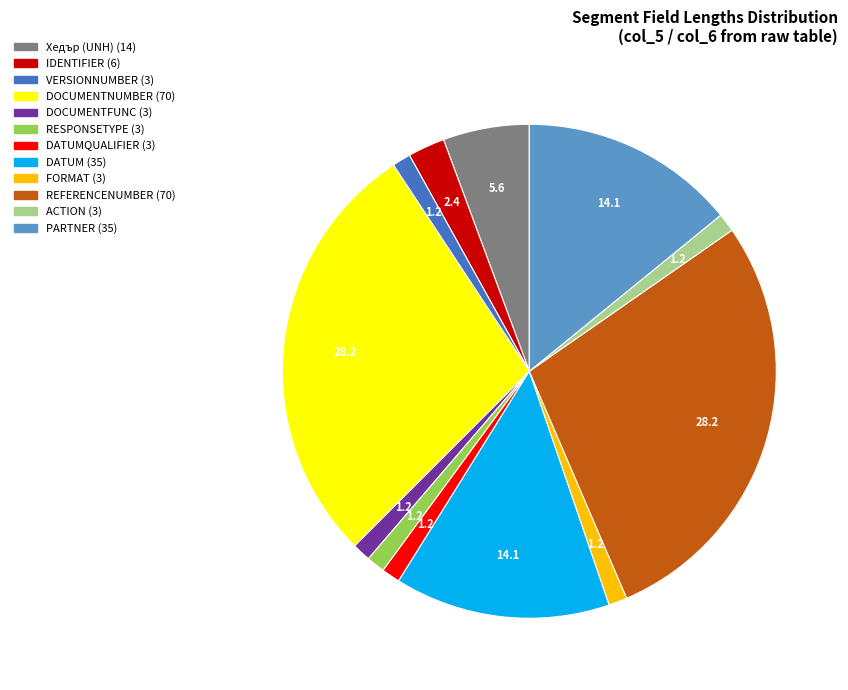

How many slices are in this pie chart?

12